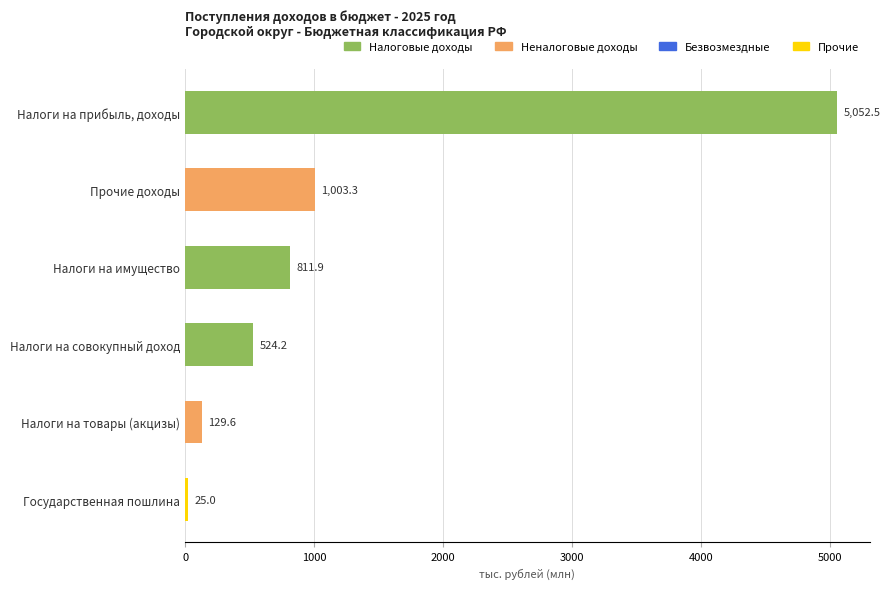

At which label is the value closest to 2538?

Прочие доходы